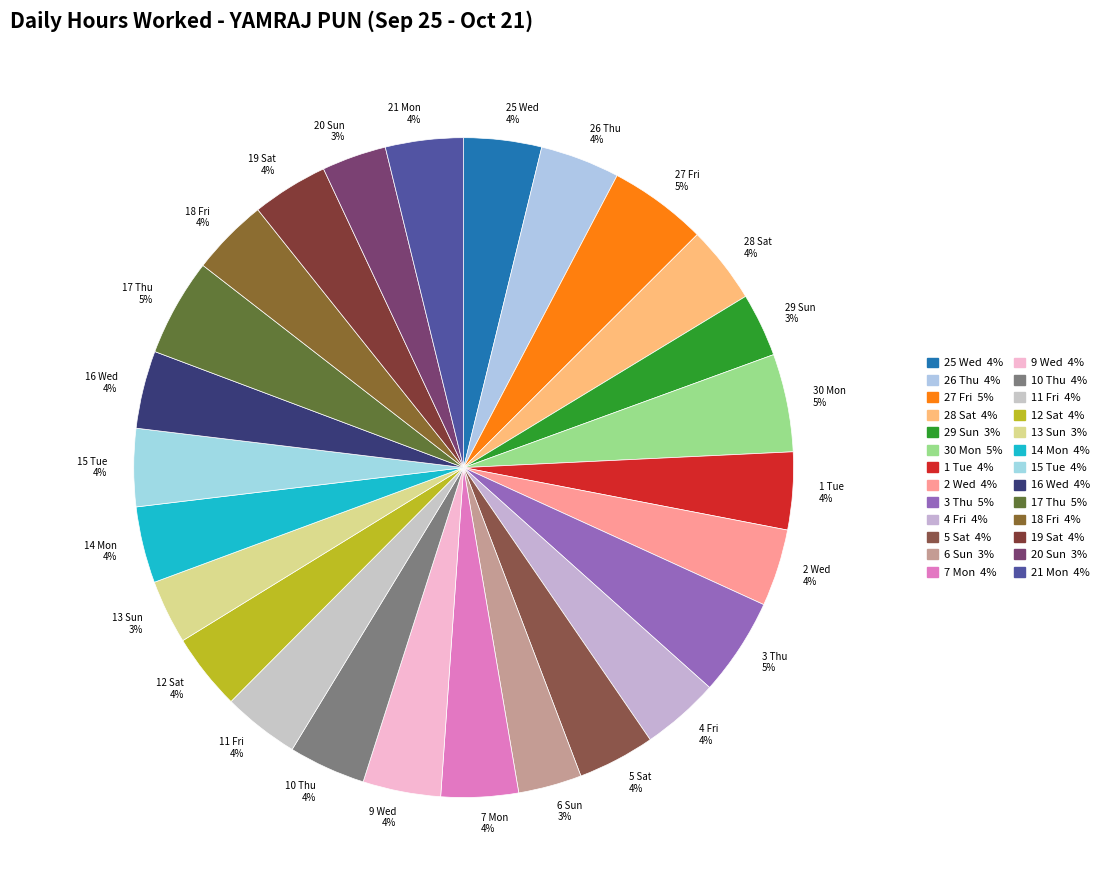

What percentage is the 2 Wed slice, to the nearest percent?

4%